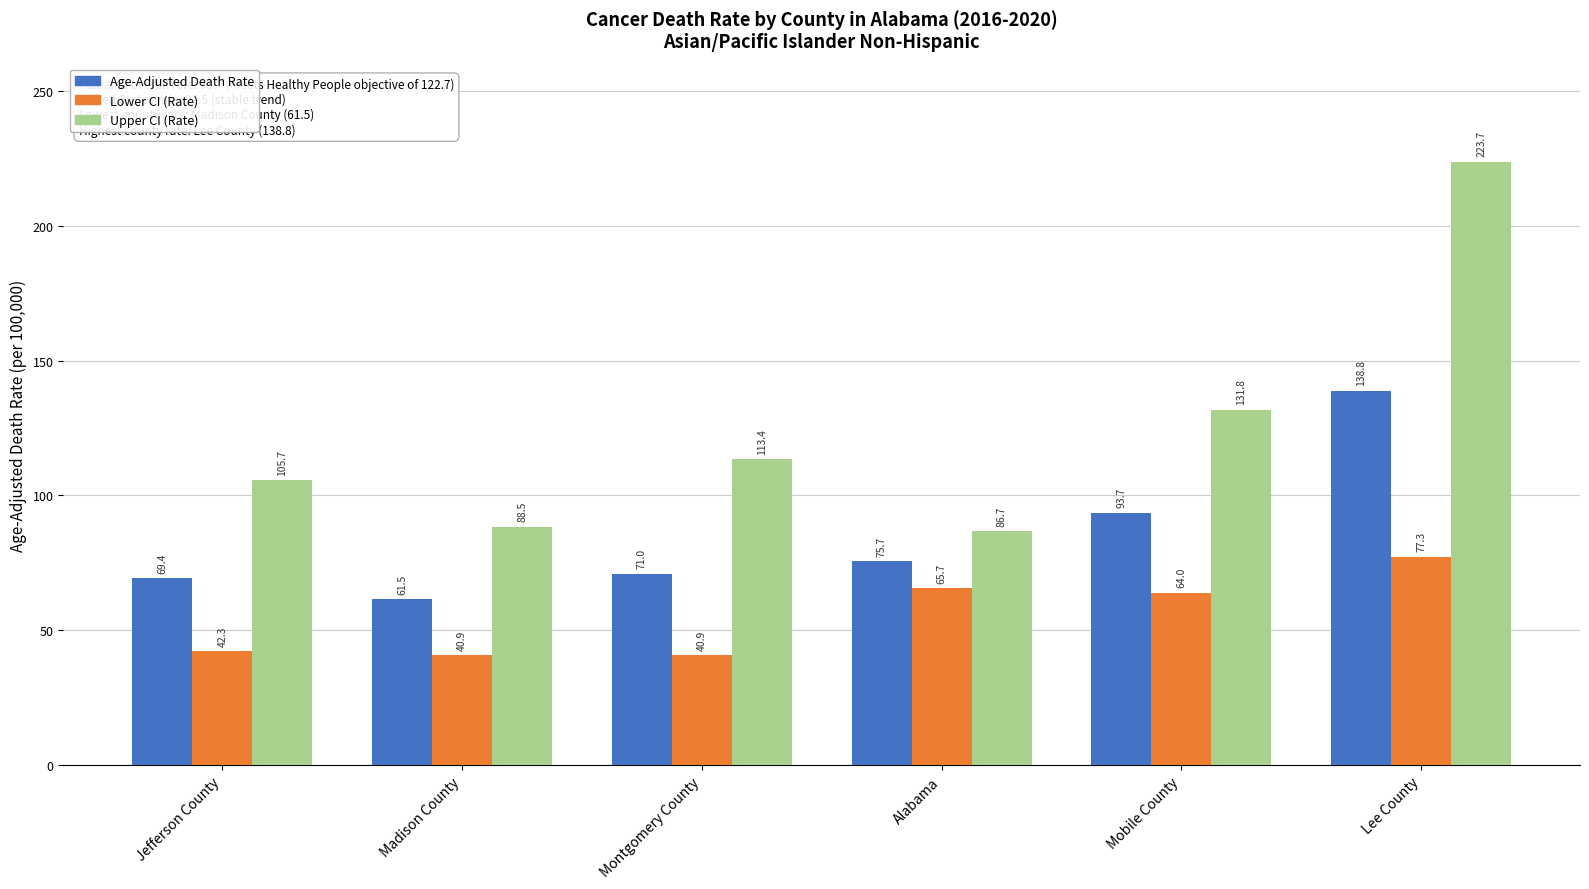

Which series has the widest spread of values?

Upper CI (Rate)